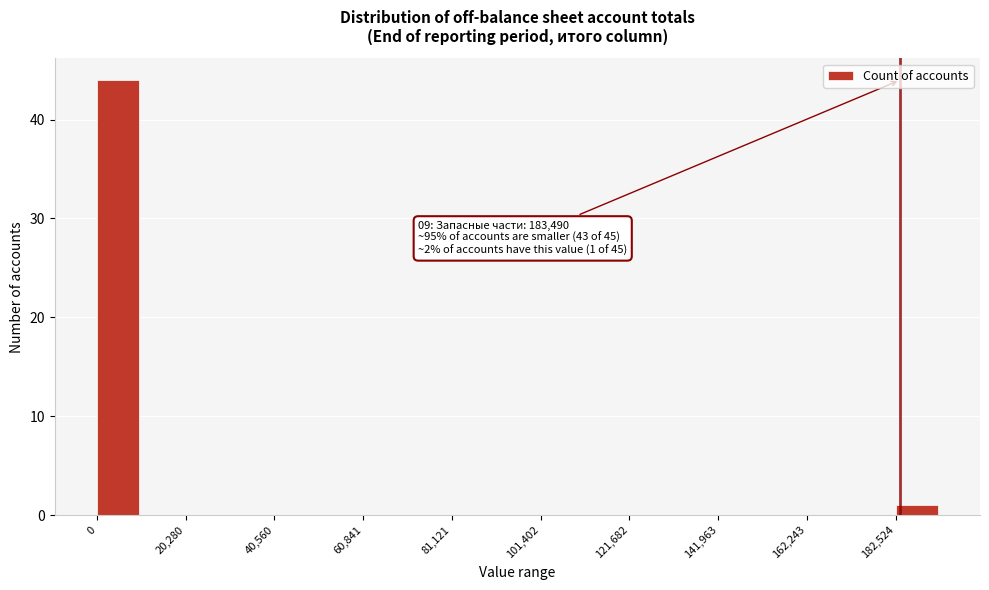

Around what value on the x-axis is the tallest bar? Give the approximate position of its centre, as read against the axis.

5000